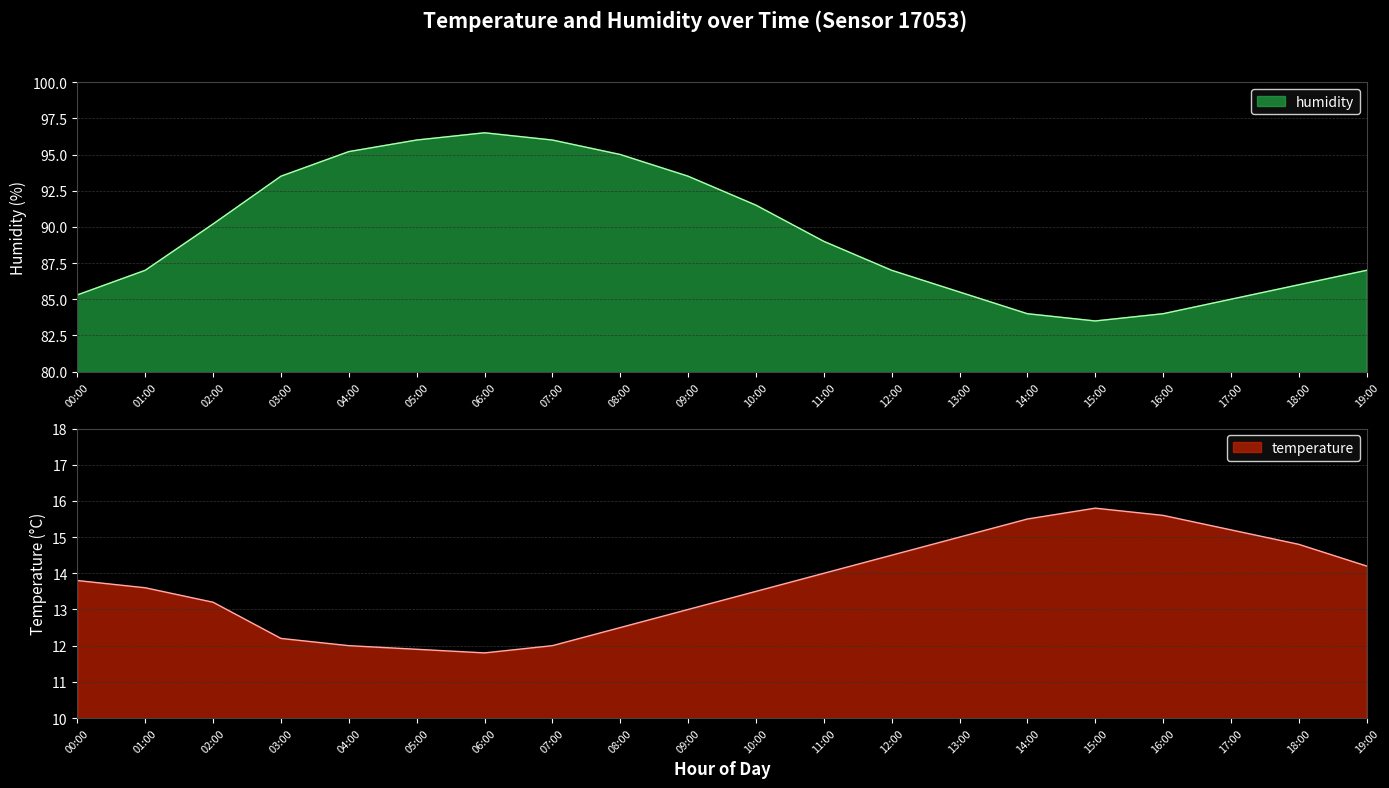

True or false: humidity has a value of 86.0 at 18:00.

True